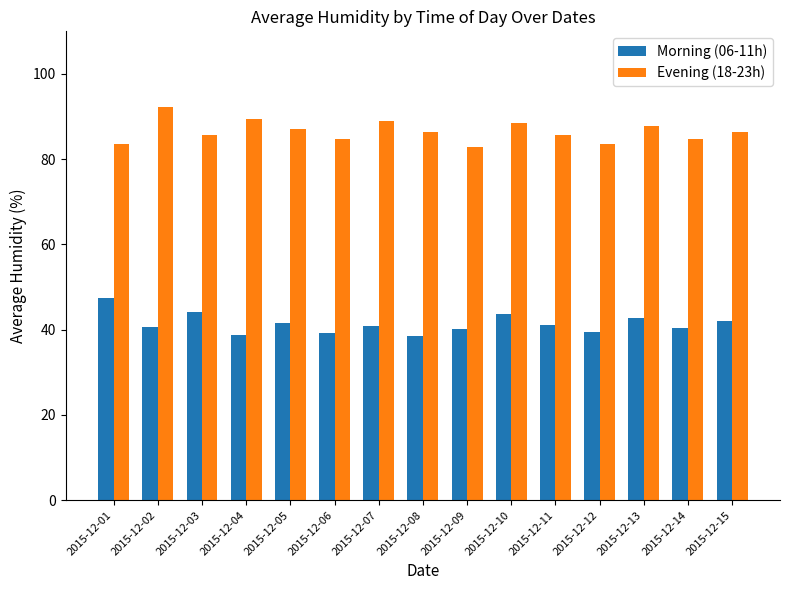

What is the sum of all Morning (06-11h) values?

621.0